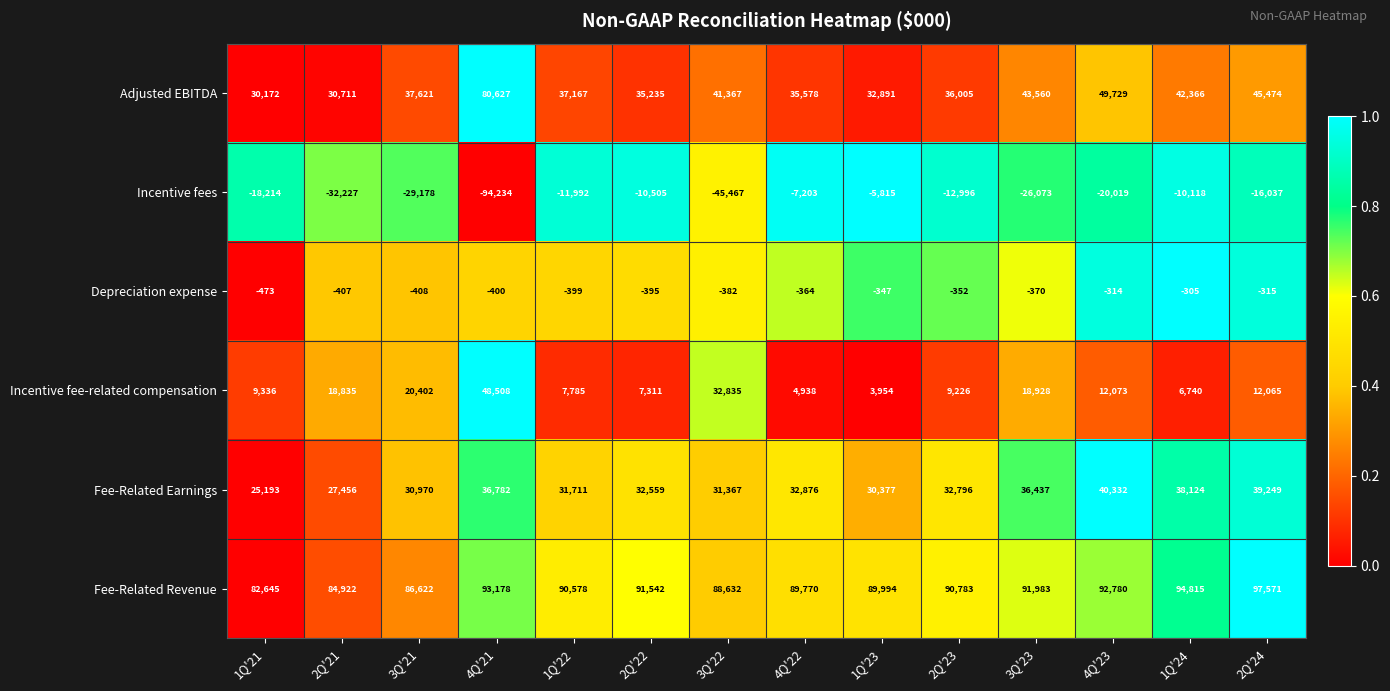

What value does the Fee-Related Revenue series have at 2Q'24, to the nearest 50?

97550